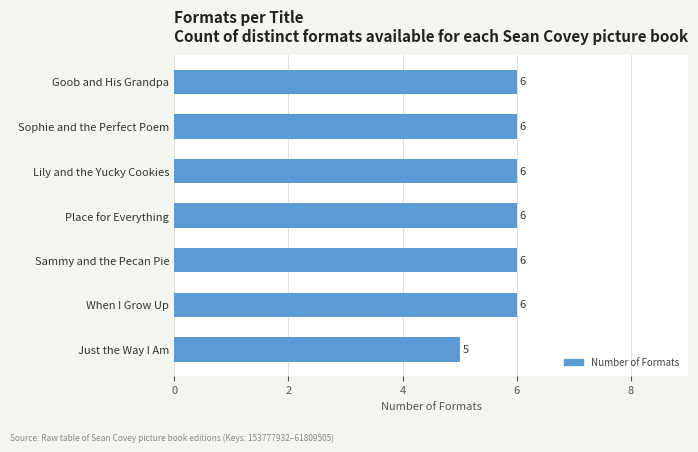

What is the average value?

6